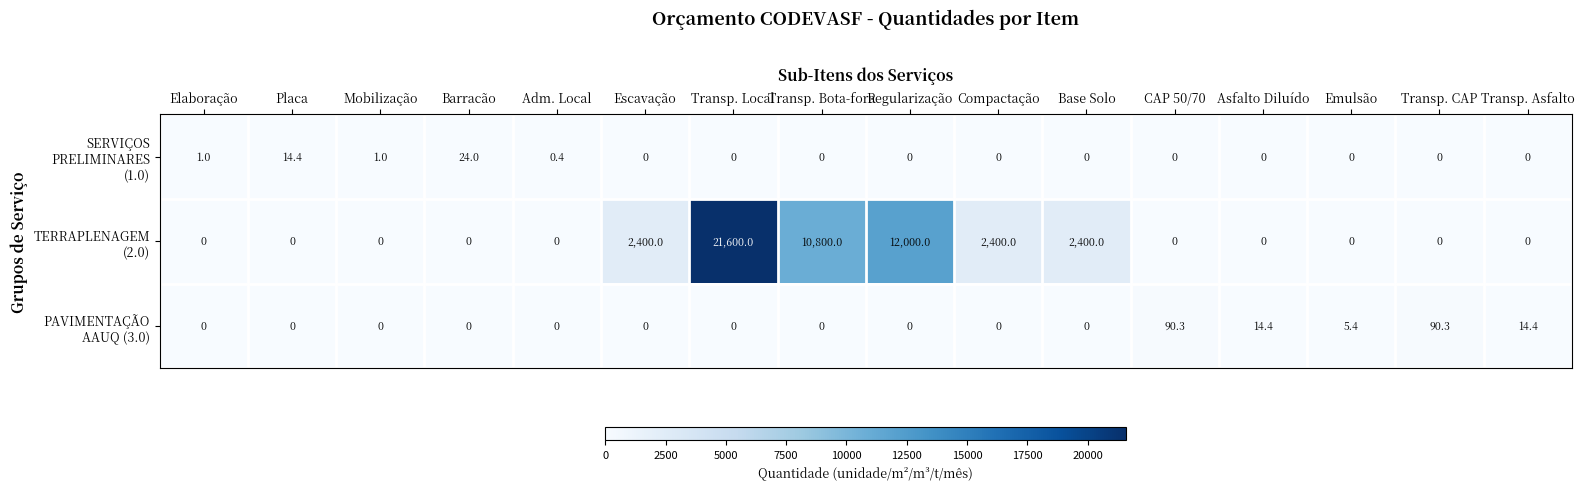

At which category does the chart reach its peak across all series?

Transp. Local